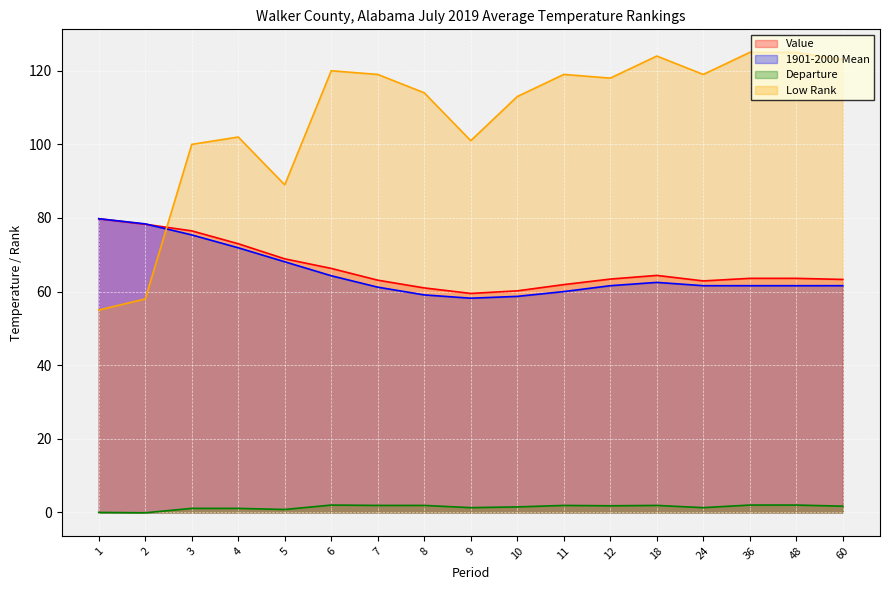

What is the total value across all series at 18?

252.8